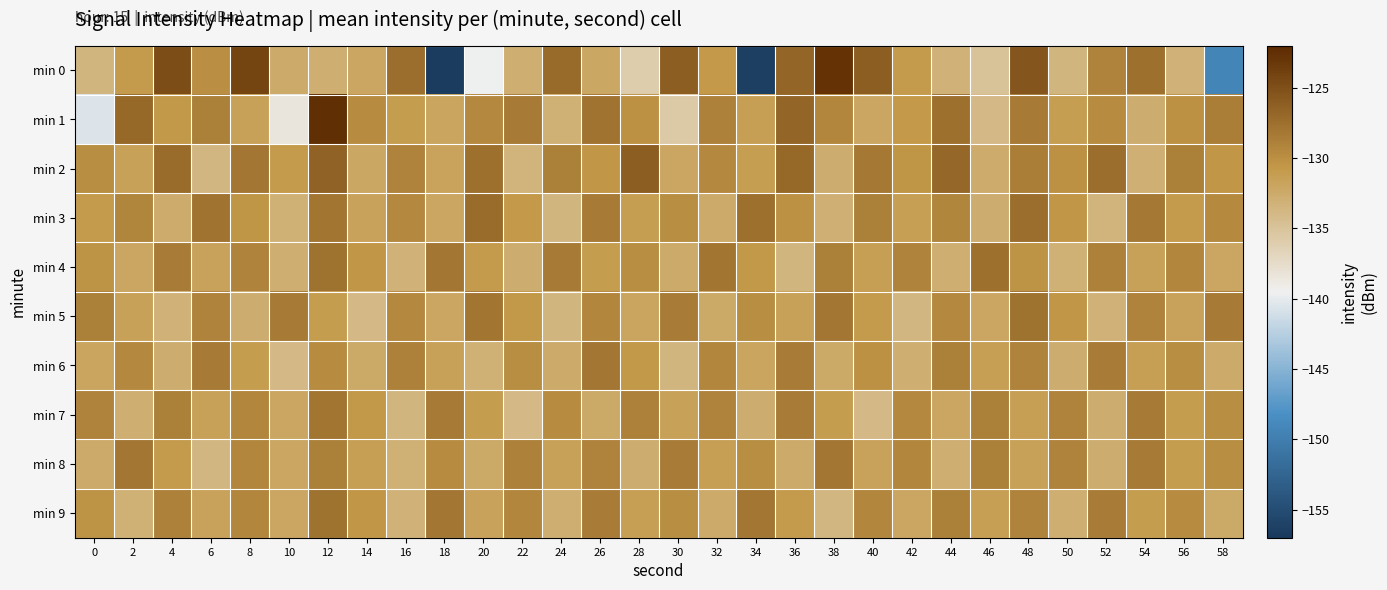

Which series changed the most between 0 and 16?

min 1